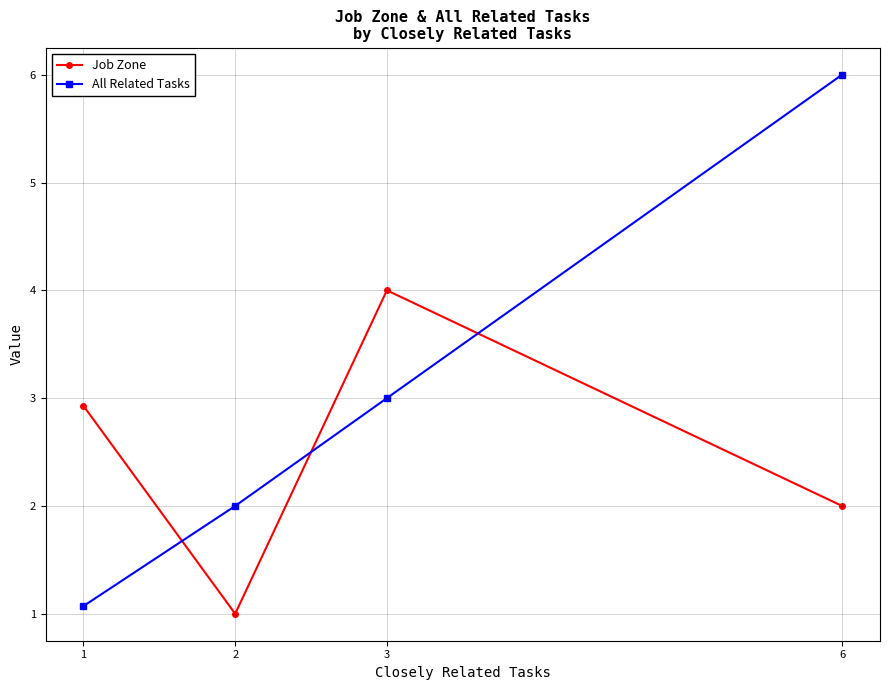

Which series has the widest spread of values?

All Related Tasks